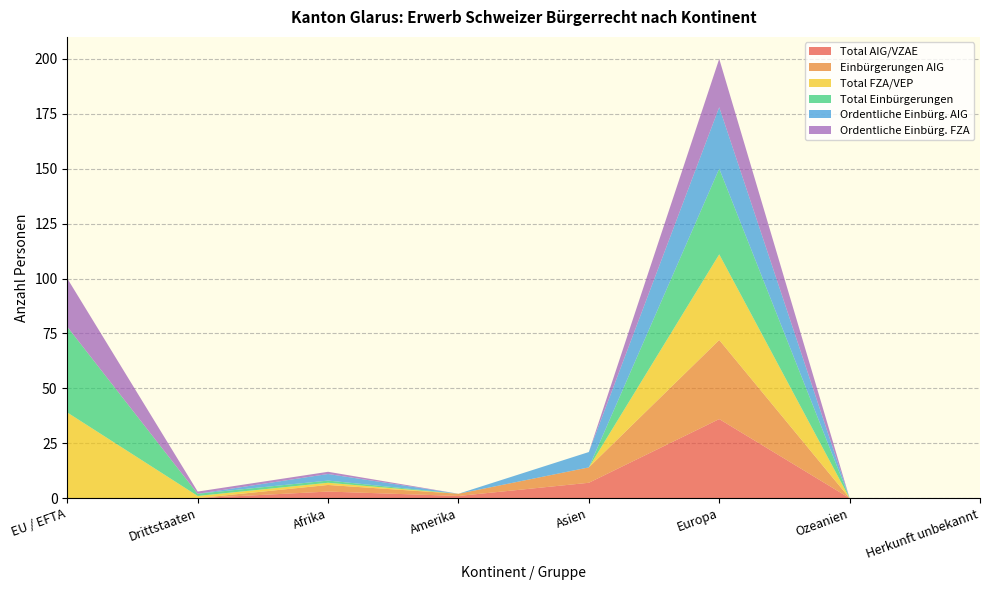

Reading left to right, extract all data points from this chart.

Total AIG/VZAE: 0	0	3	1	7	36	0	0
Einbürgerungen AIG: 0	0	3	1	7	36	0	0
Total FZA/VEP: 39	1	1	0	0	39	0	0
Total Einbürgerungen: 39	1	1	0	0	39	0	0
Ordentliche Einbürg. AIG: 0	0	3	0	7	28	0	0
Ordentliche Einbürg. FZA: 22	1	1	0	0	22	0	0